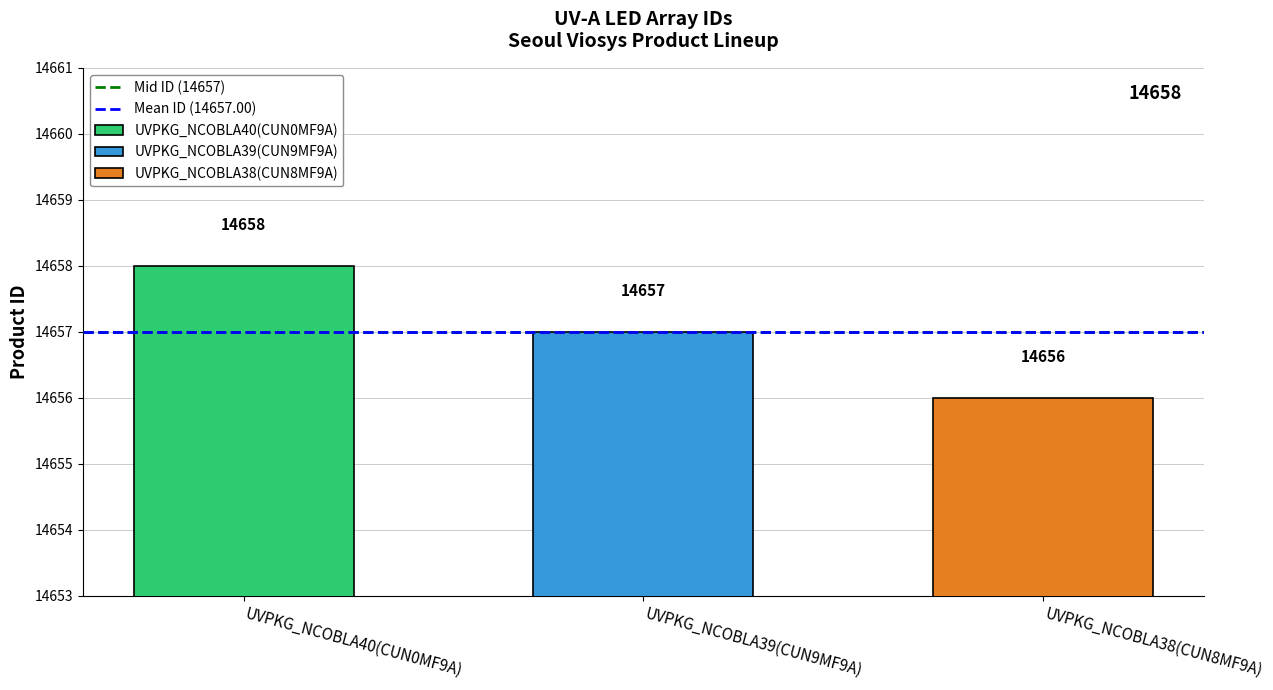

List the labels in order of value, smallest first.

UVPKG_NCOBLA38(CUN8MF9A), UVPKG_NCOBLA39(CUN9MF9A), UVPKG_NCOBLA40(CUN0MF9A)